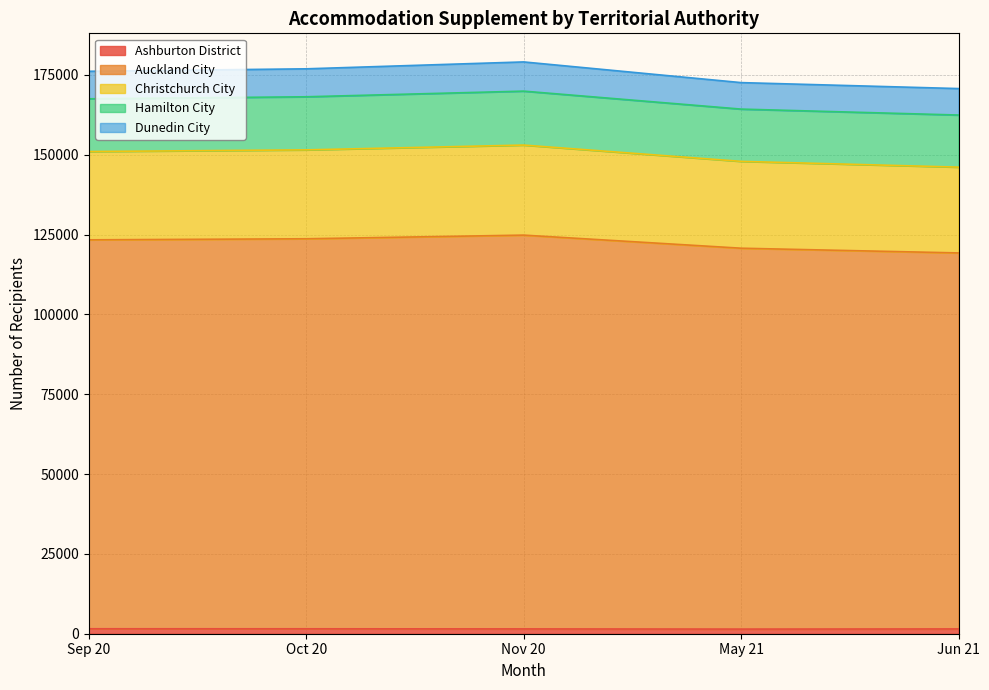

How many data points in Ashburton District are less than 1509?

2